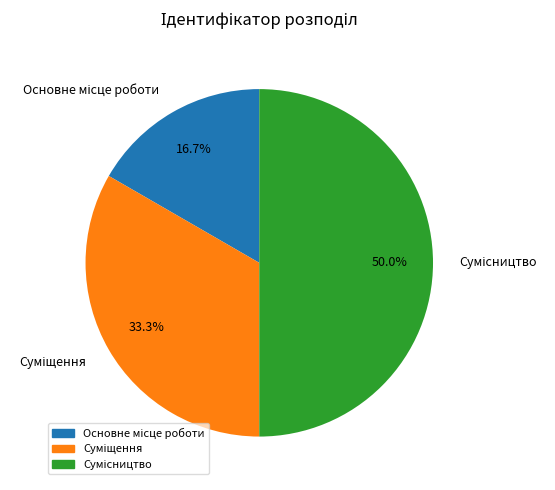

To the nearest percent, what portion does Основне місце роботи represent?

17%